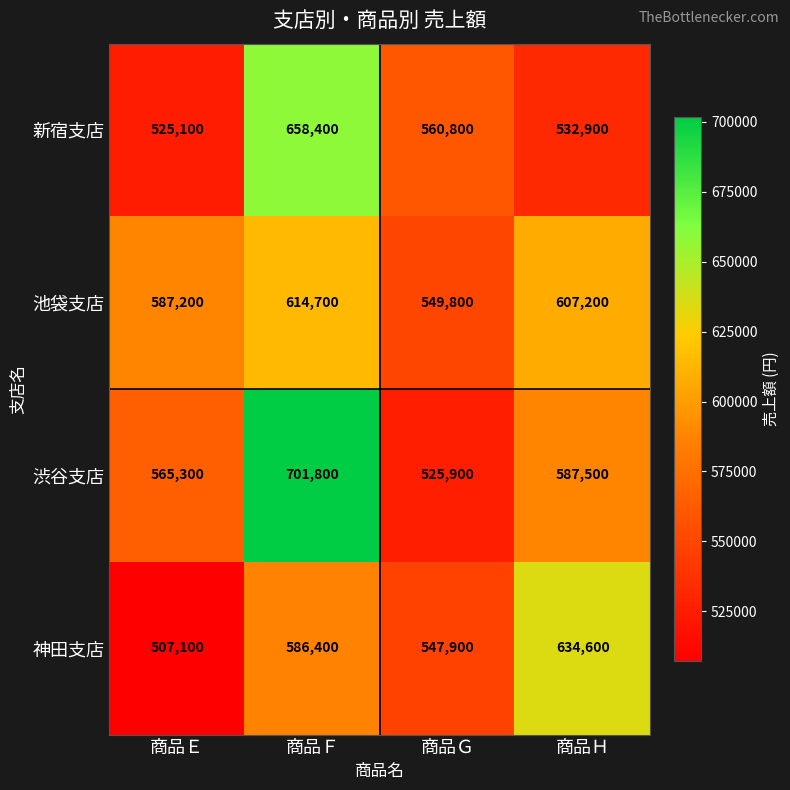

Read the 神田支店 value at 商品Ｇ, to the nearest 100.

547900